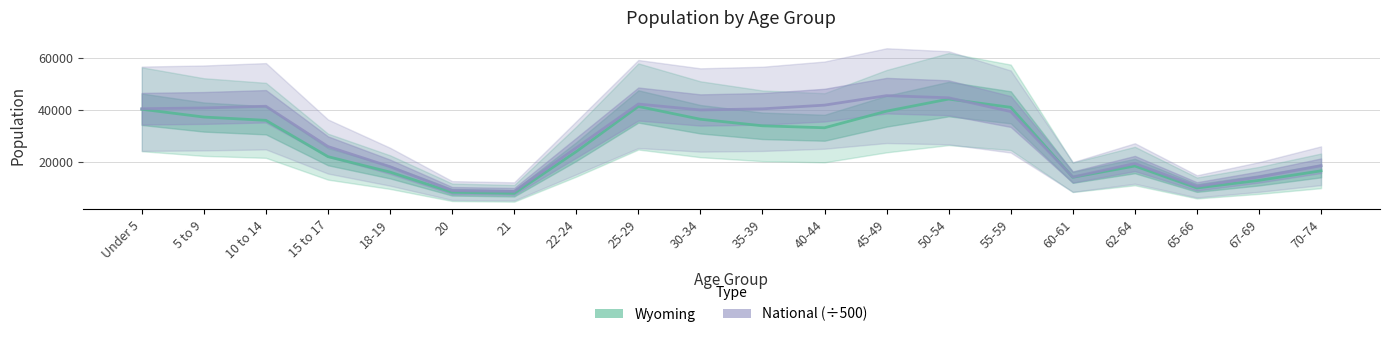

How many series are shown in this chart?

2